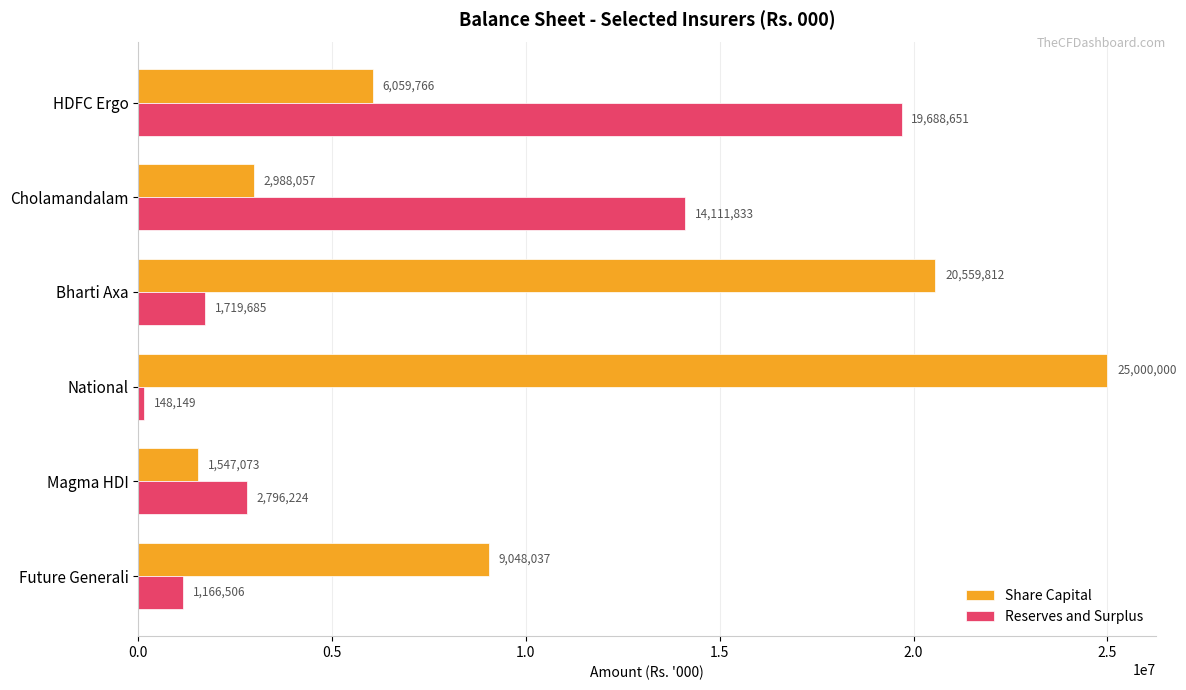

What is the sum of all Share Capital values?

65202745